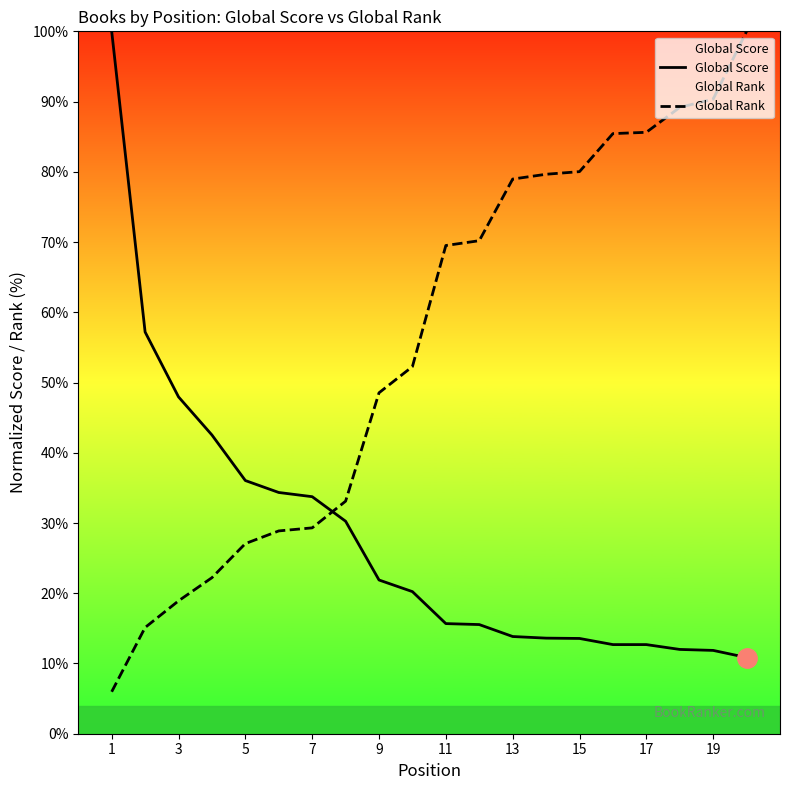

Reading left to right, what are all the values shown in this chart?

Global Score: 100.0	57.2	48.0	42.5	36.0	34.3	33.7	30.3	21.9	20.2	15.7	15.5	13.8	13.6	13.6	12.7	12.7	12.0	11.9	10.9
Global Rank: 6.0	15.1	18.9	22.2	27.1	28.9	29.3	33.1	48.5	52.3	69.5	70.2	79.0	79.7	80.0	85.4	85.6	89.2	90.4	100.0